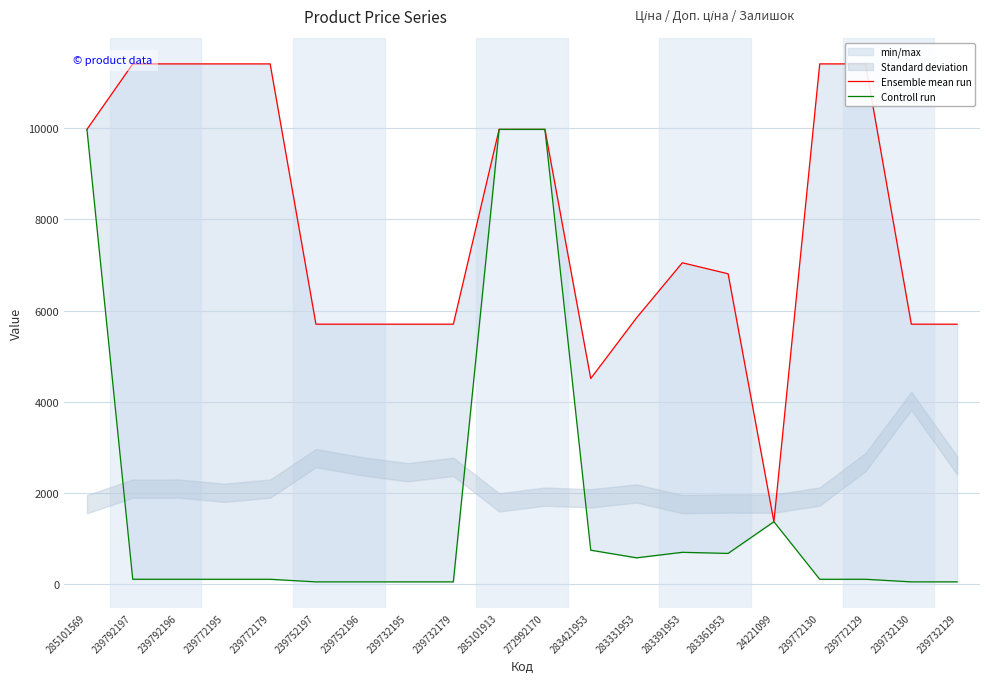

What are all the series names shown in the legend?

Ensemble mean run, Controll run